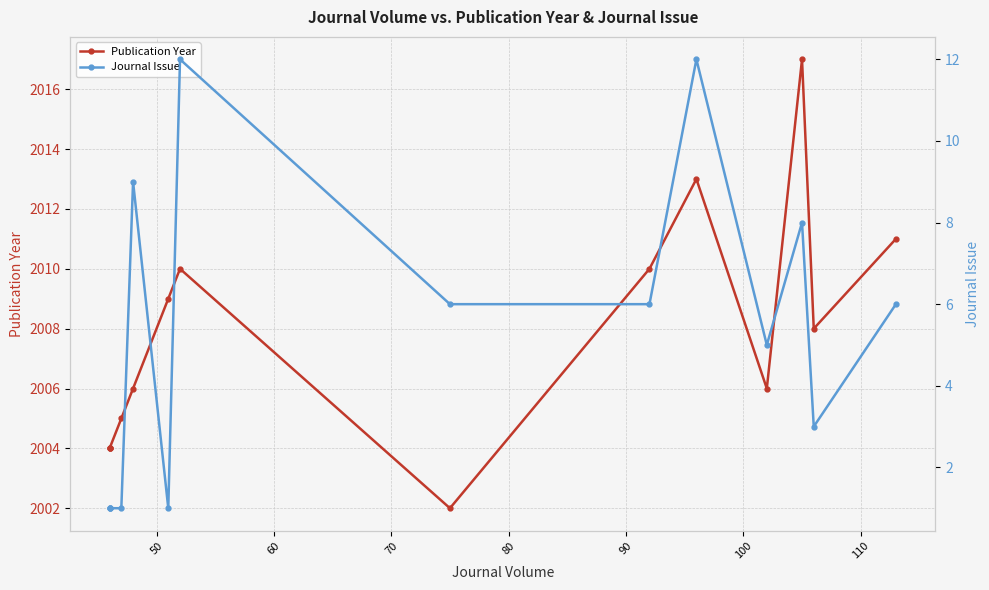

The Publication Year series shows 1223 at 10. True or false?

False